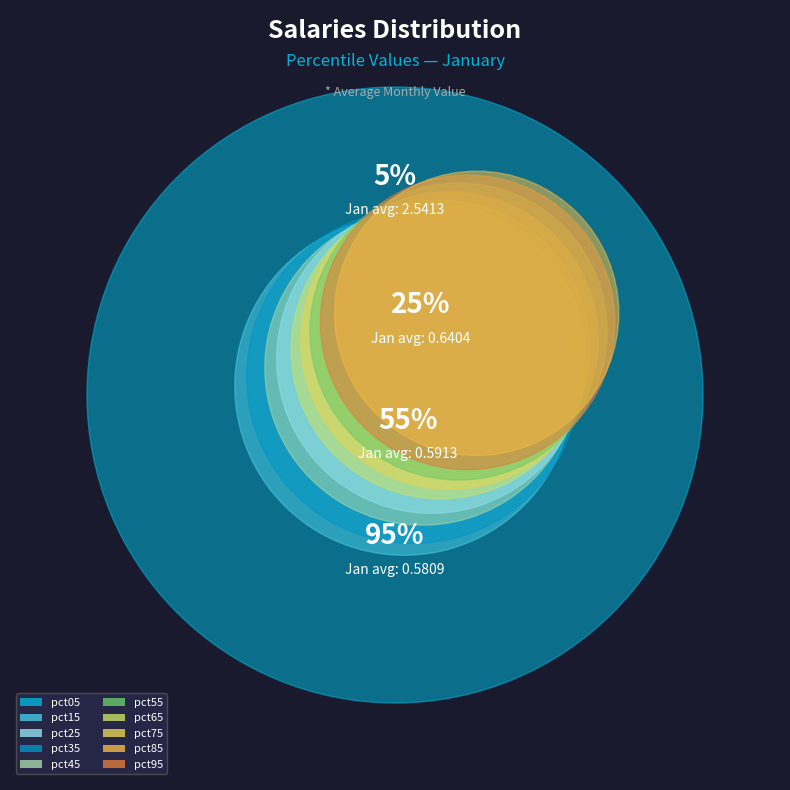

What is the largest slice in the pie chart?

pct05